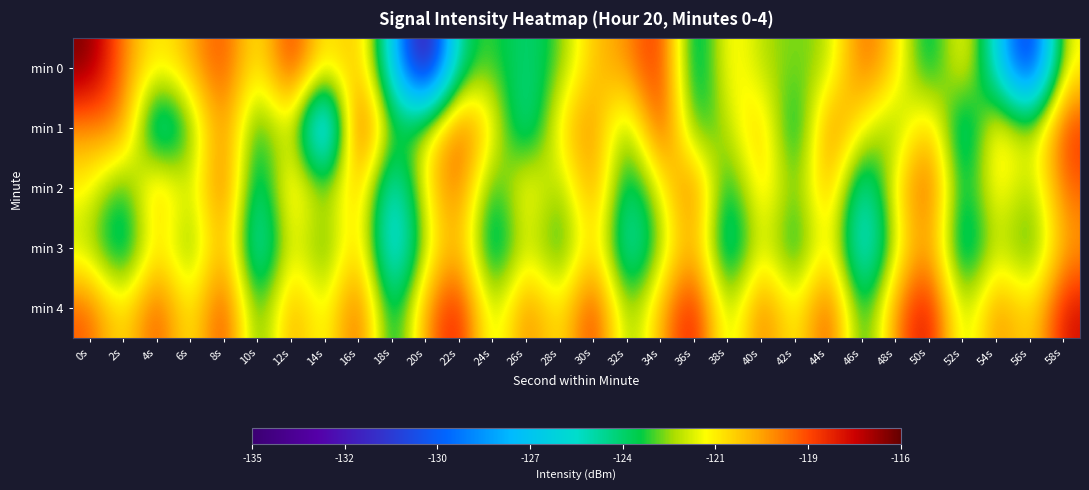

Which has a higher value, 6s or 38s?

6s